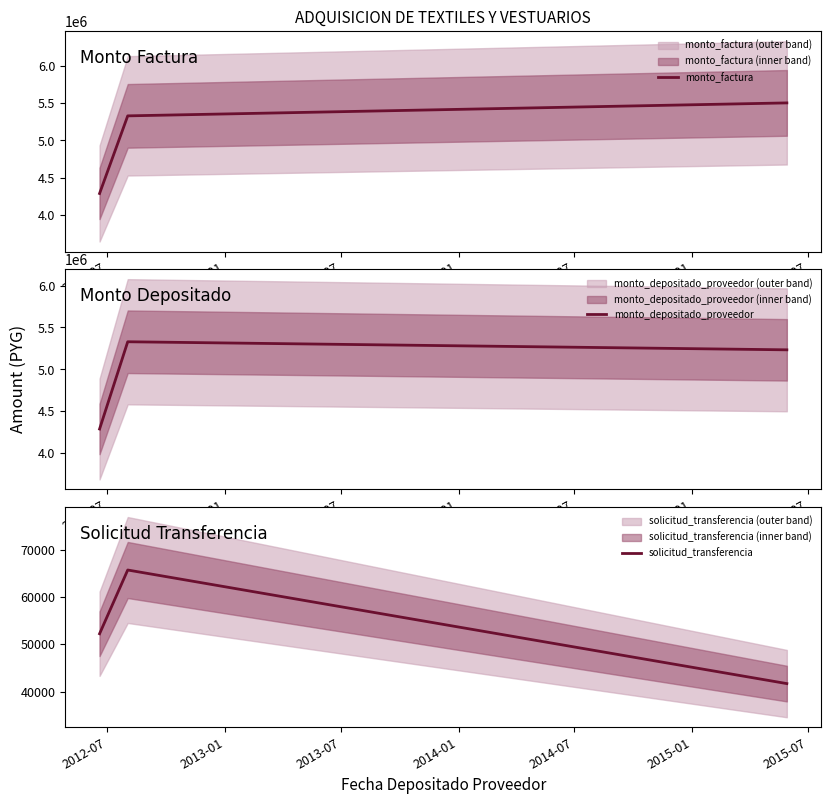

What is the highest value of the monto_factura series?

5503600